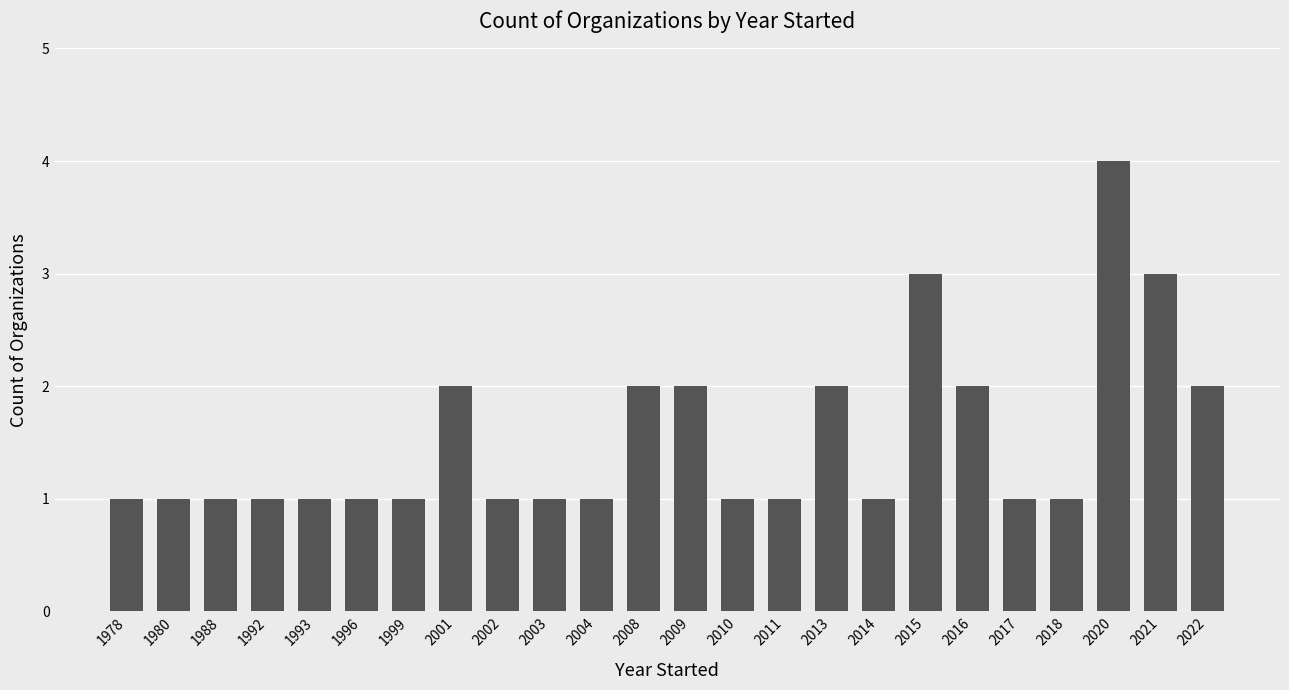

Reading left to right, what are all the values shown in this chart?

1	1	1	1	1	1	1	2	1	1	1	2	2	1	1	2	1	3	2	1	1	4	3	2